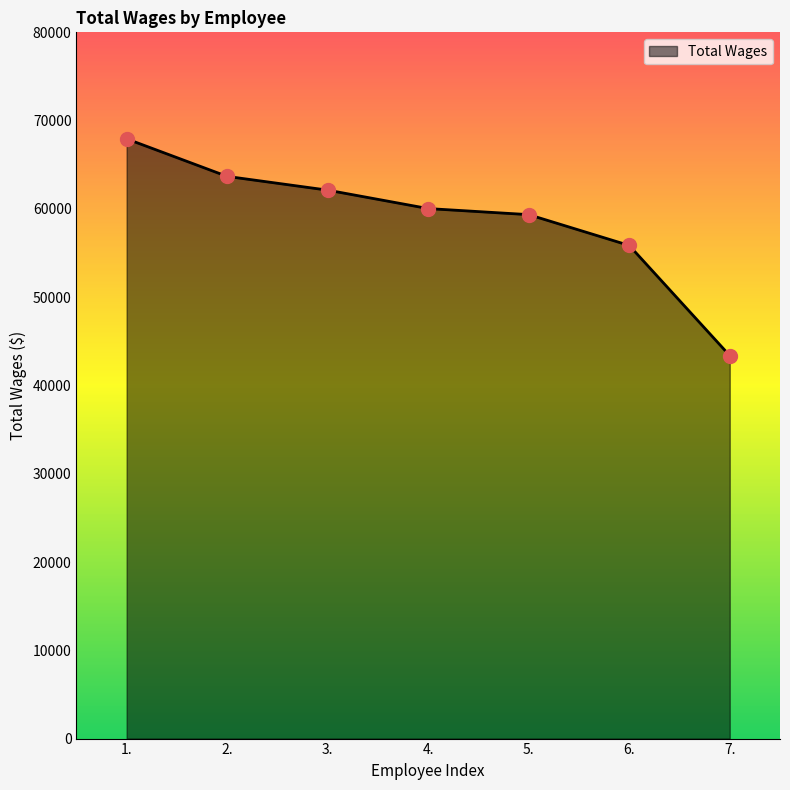

Reading left to right, transcribe all the data shown in this chart.

67935	63682	62125	60037	59350	55860	43384